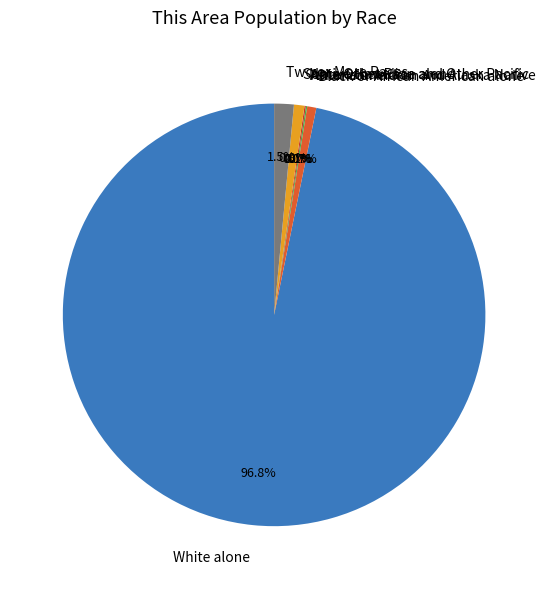

Which slice is the largest?

White alone